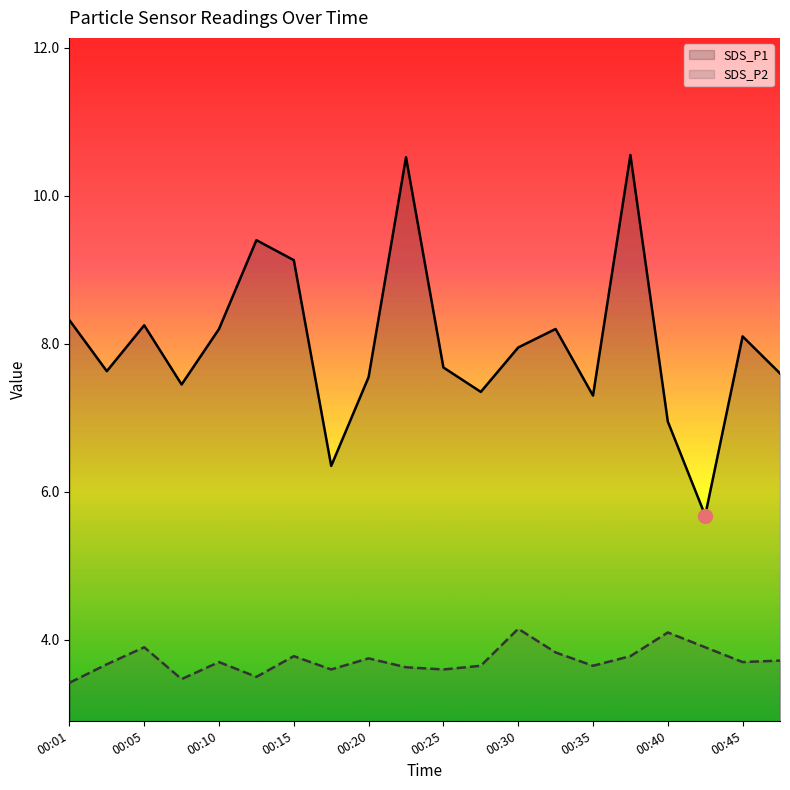

True or false: SDS_P1 and SDS_P2 intersect in this chart.

False